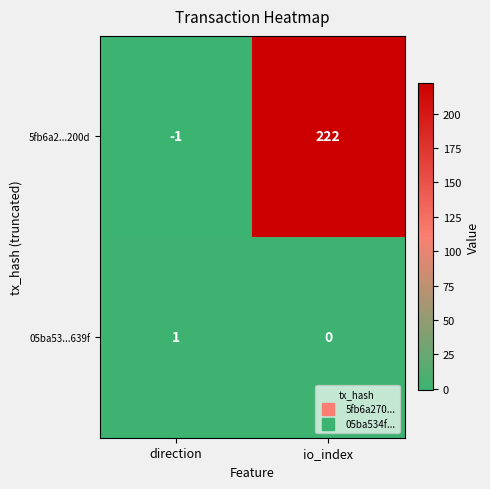

What is the difference between the maximum and minimum values in the 5fb6a2...200d series?

223